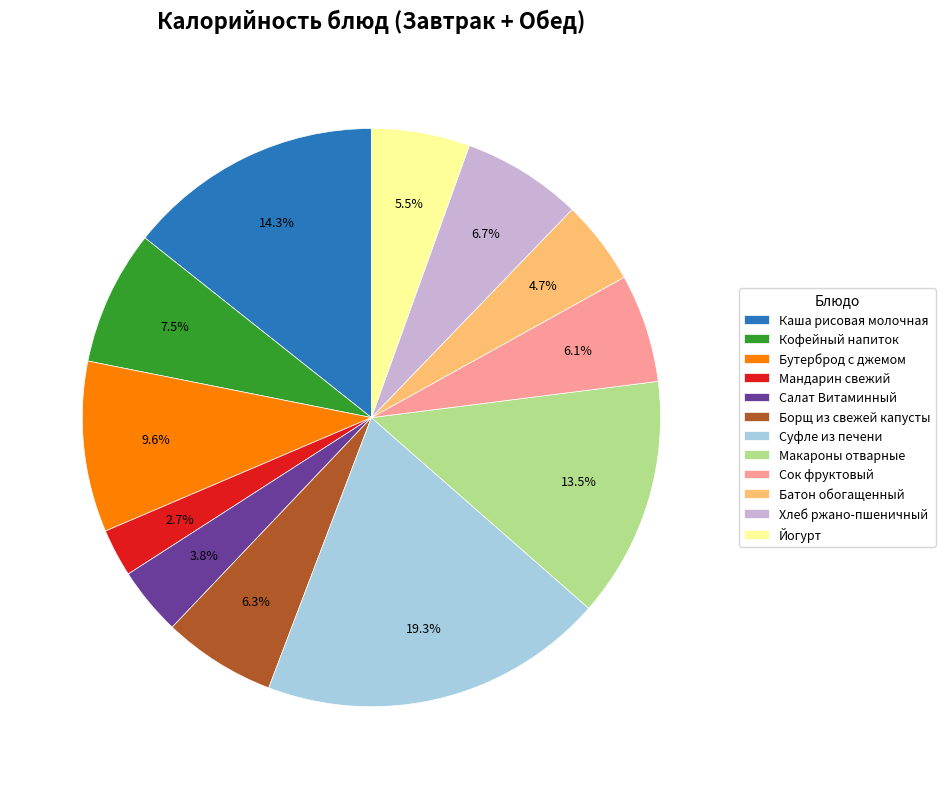

The Салат Витаминный slice represents 4% of the pie. True or false?

True